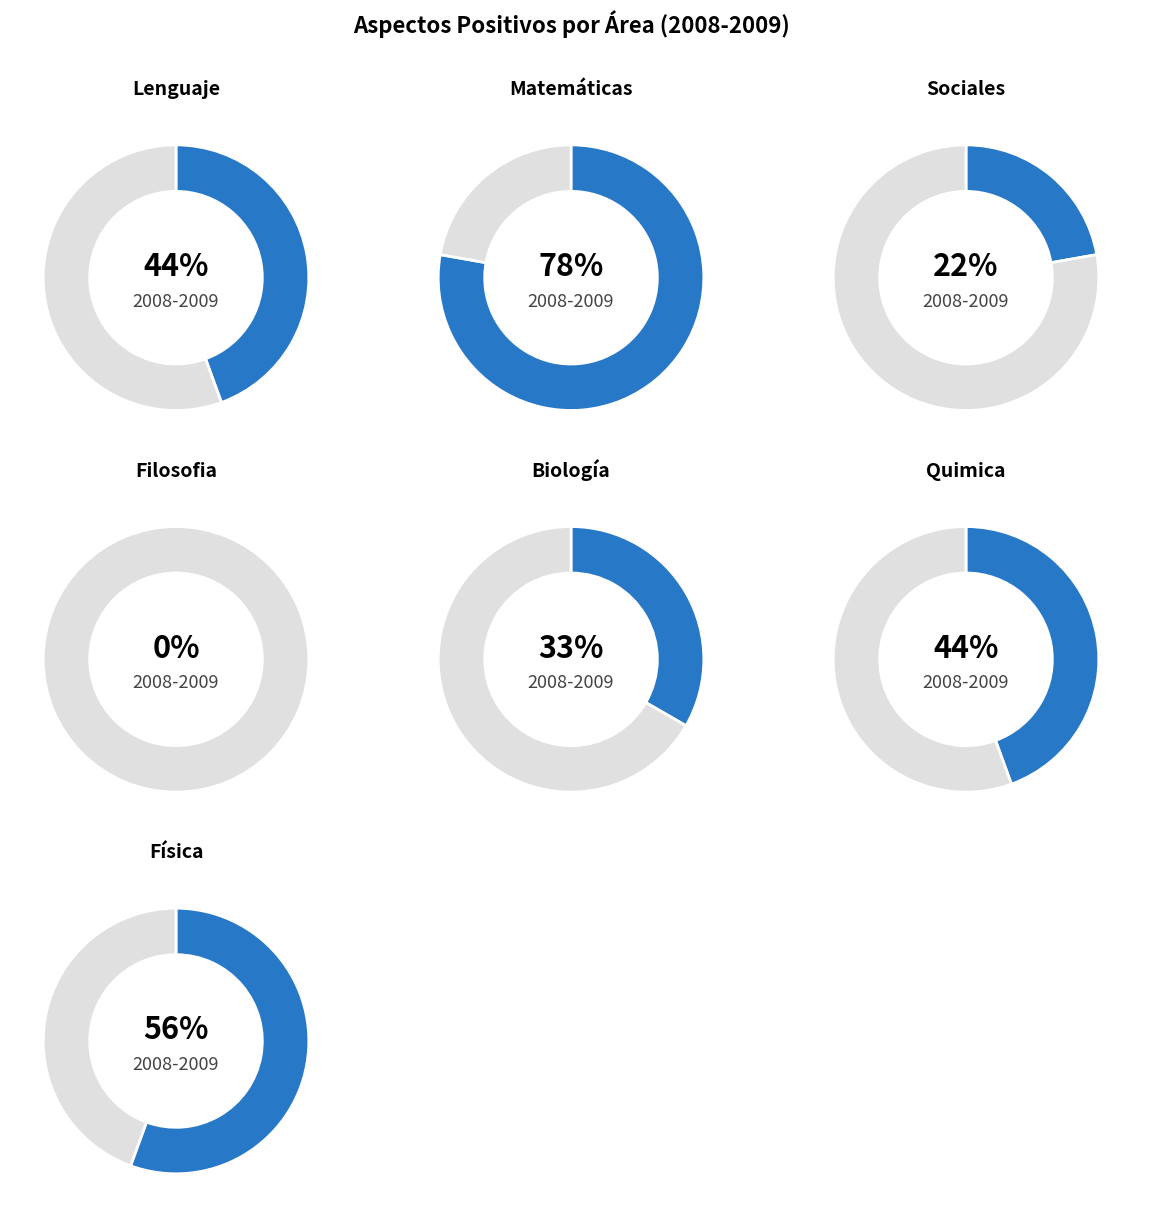

Which series has the largest range (max minus min)?

Positivos